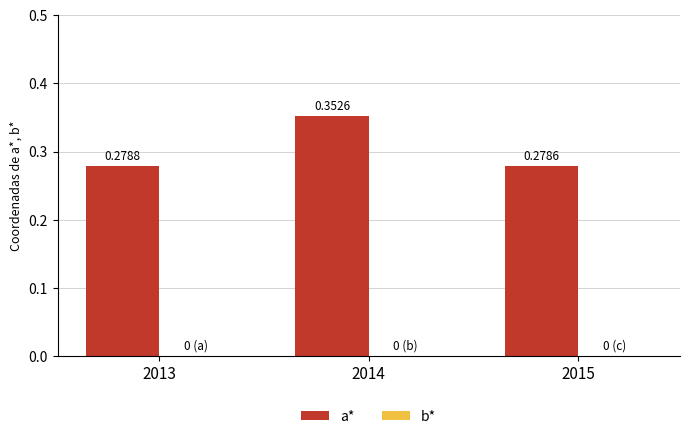

List the labels in order of value, smallest first.

2015, 2013, 2014